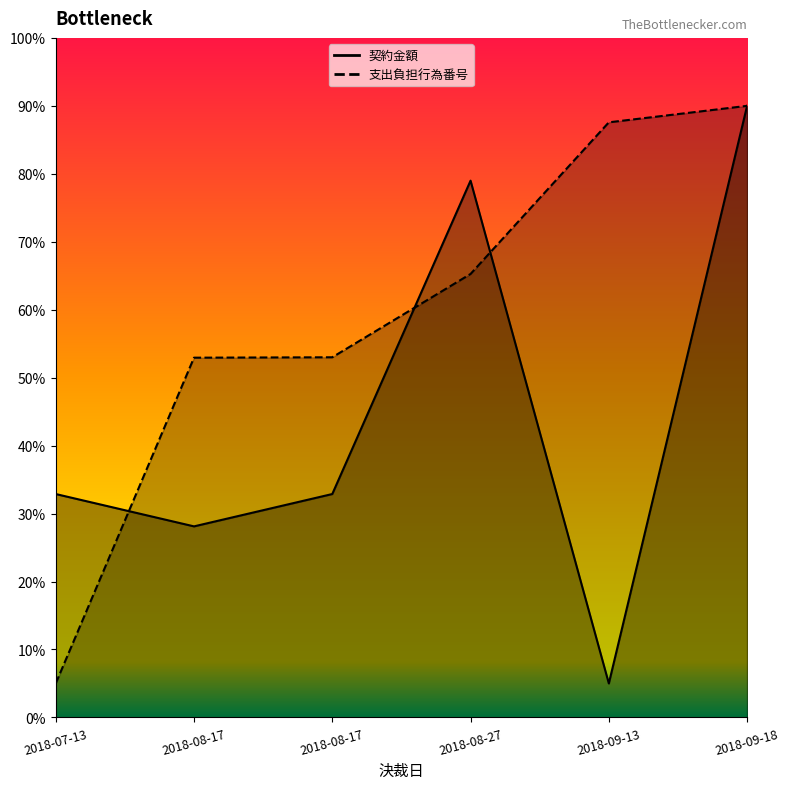

Reading left to right, list all the values displayed in this chart.

契約金額: 2018-07-13=32.9	2018-08-17=28.1	2018-08-17=32.9	2018-08-27=79.0	2018-09-13=5.0	2018-09-18=90.0
支出負担行為番号: 2018-07-13=5.0	2018-08-17=52.9	2018-08-17=53.0	2018-08-27=65.3	2018-09-13=87.6	2018-09-18=90.0